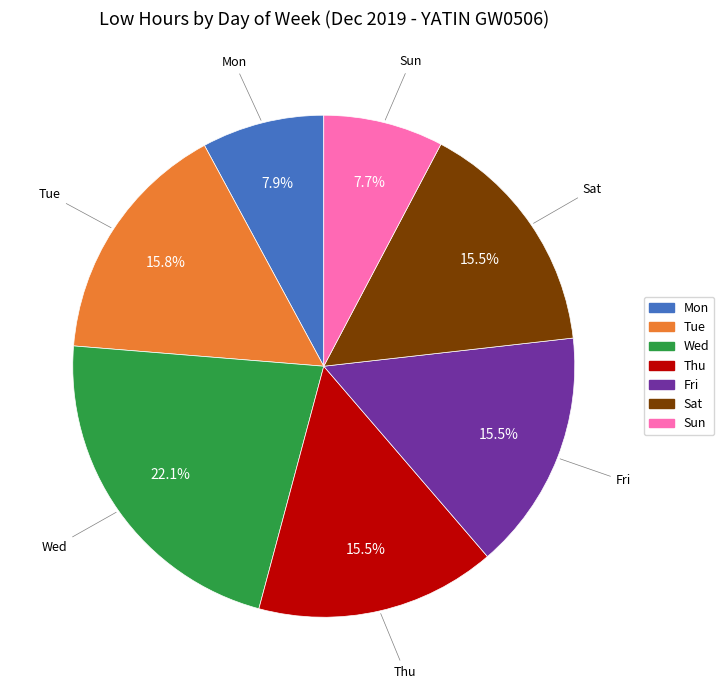

Approximately how many times larger is the value at Tue compared to Sat?

1.0